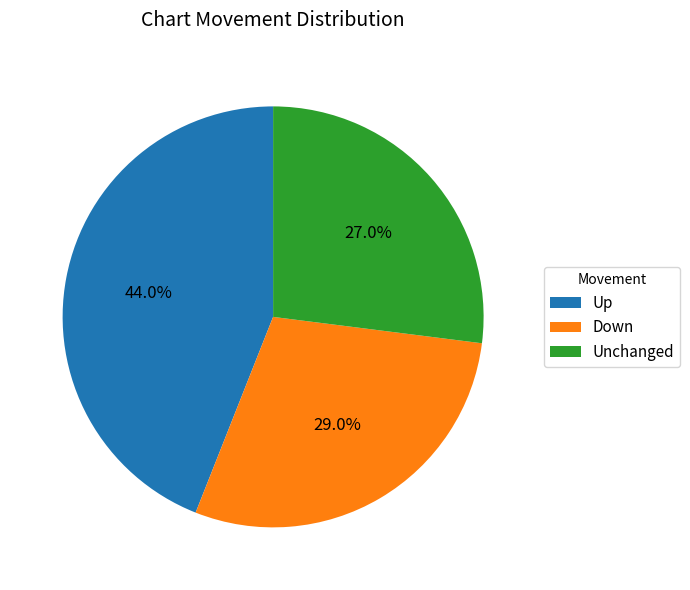

Is the sum of Up and Unchanged greater than half?

Yes